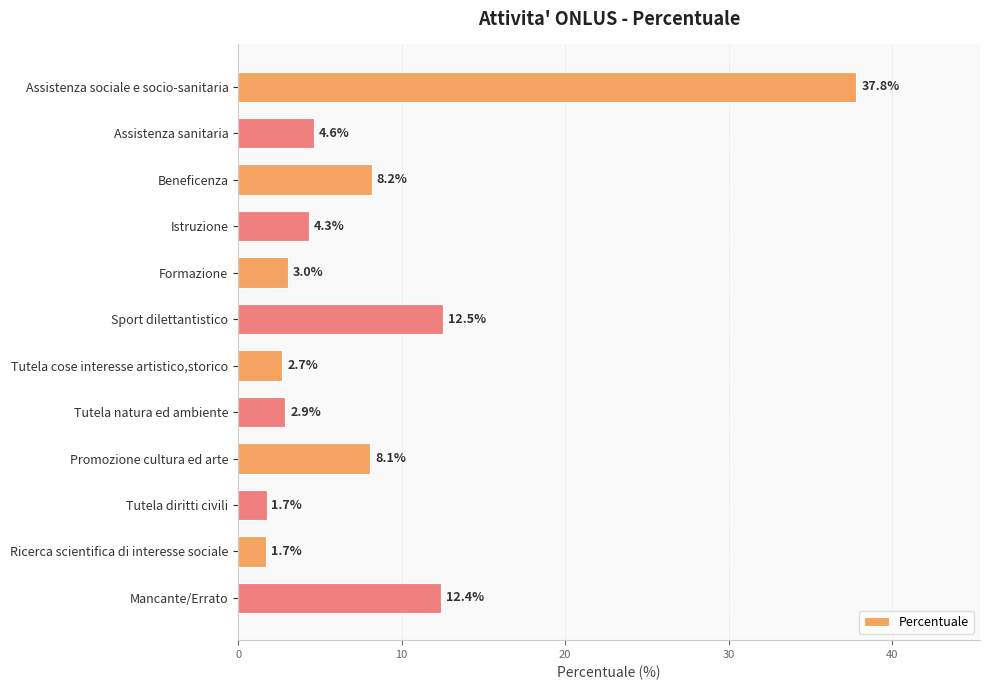

The chart shows a value of 37.8 at Assistenza sociale e socio-sanitaria. True or false?

True